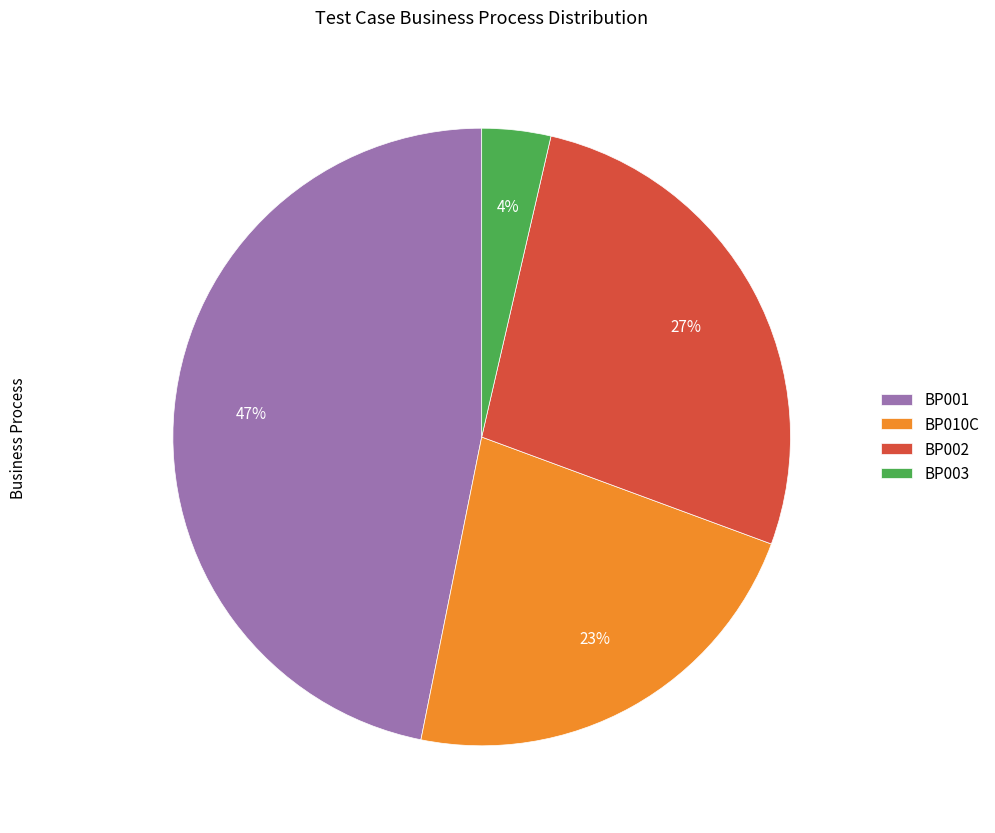

How many segments does this pie chart have?

4